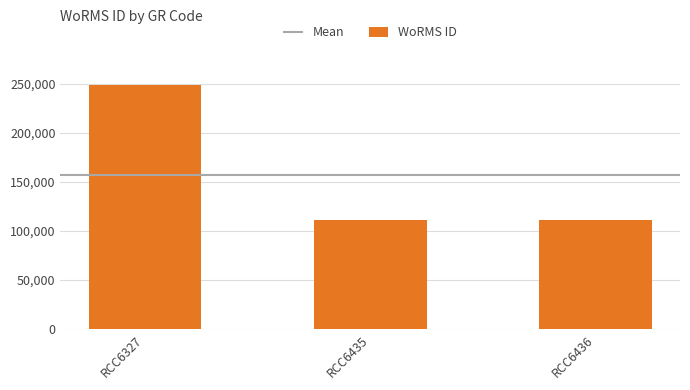

Is it true that the value at RCC6327 is 248121?

True